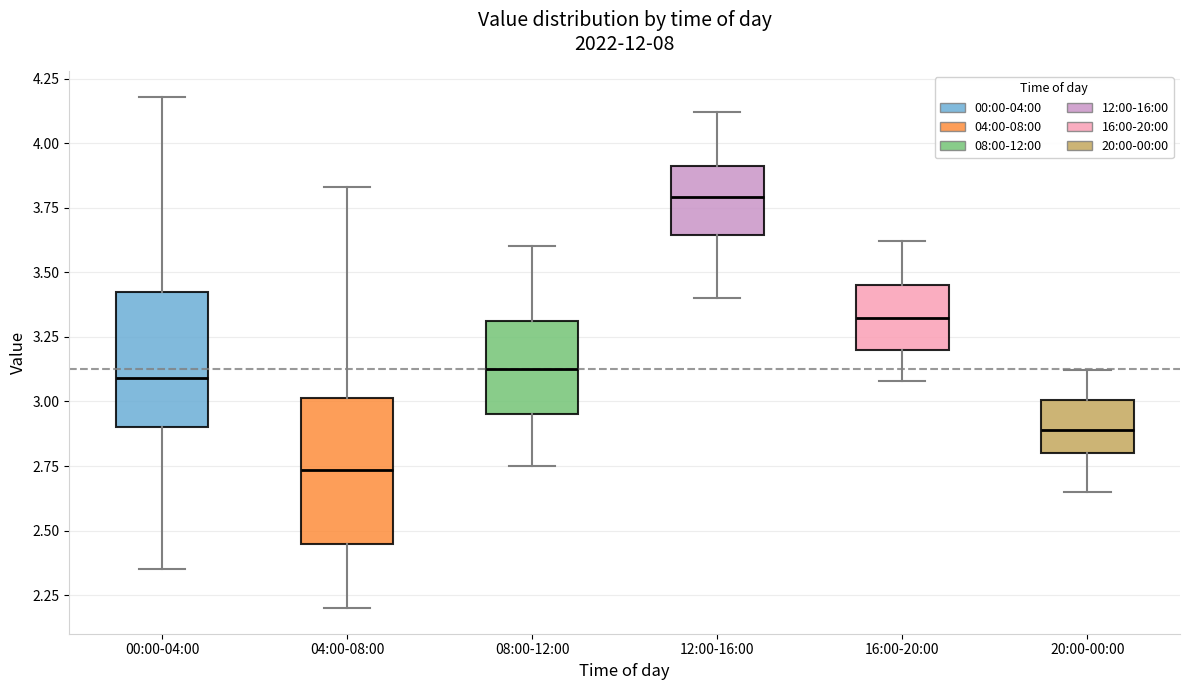

Which box has the highest median line?

12:00-16:00